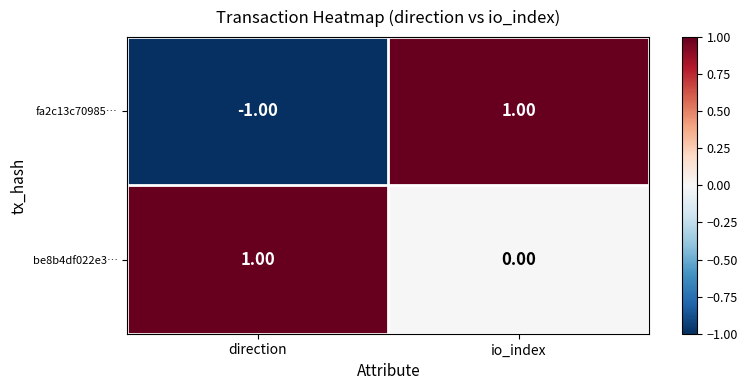

Where is fa2c13c70985… nearest to the value 0?

direction